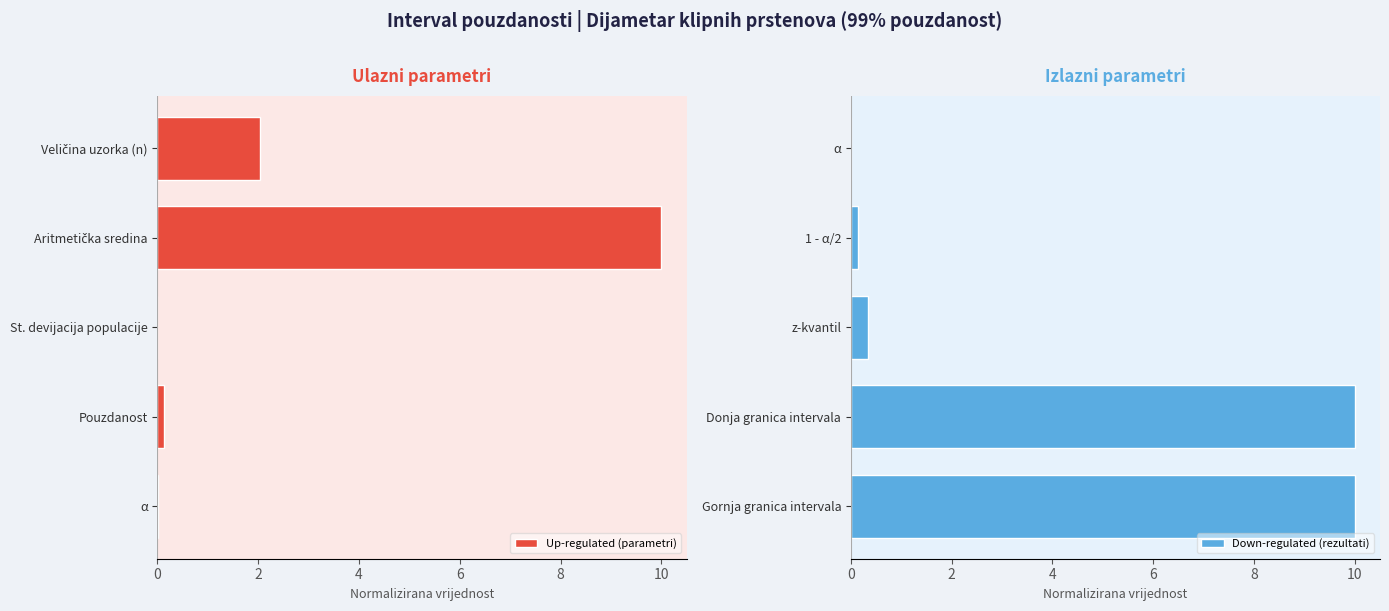

How many distinct data groups are displayed?

2